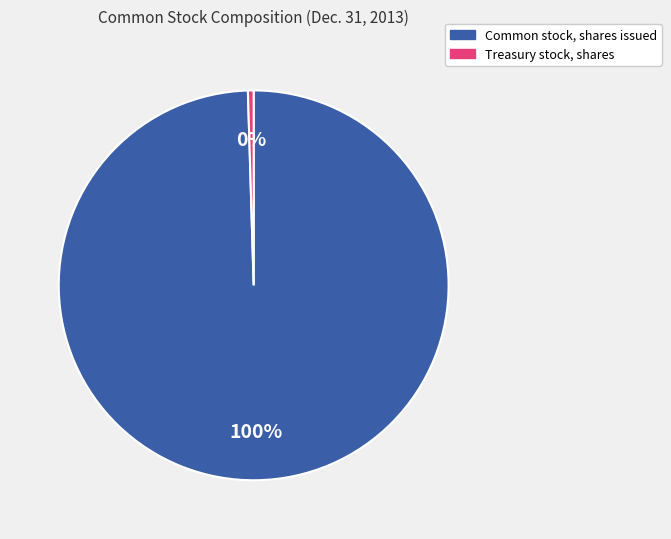

How many segments does this pie chart have?

2